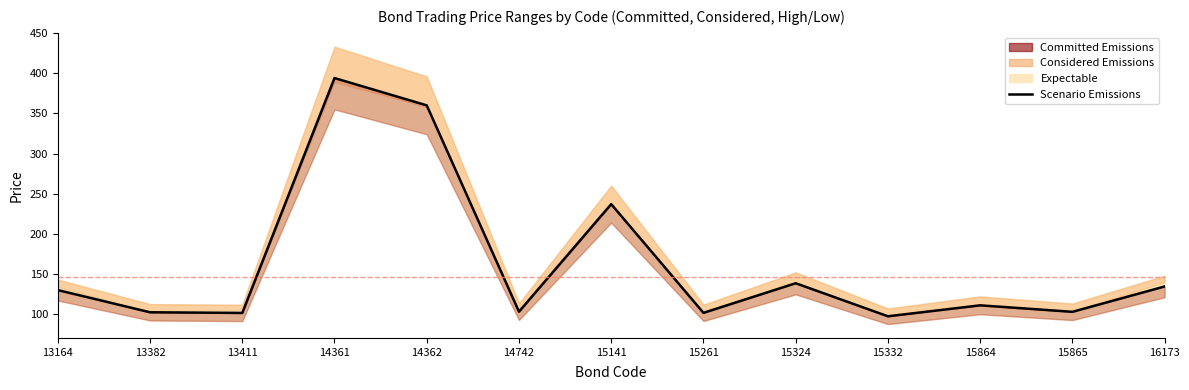

Is this an area chart (filled region under the line)?

No